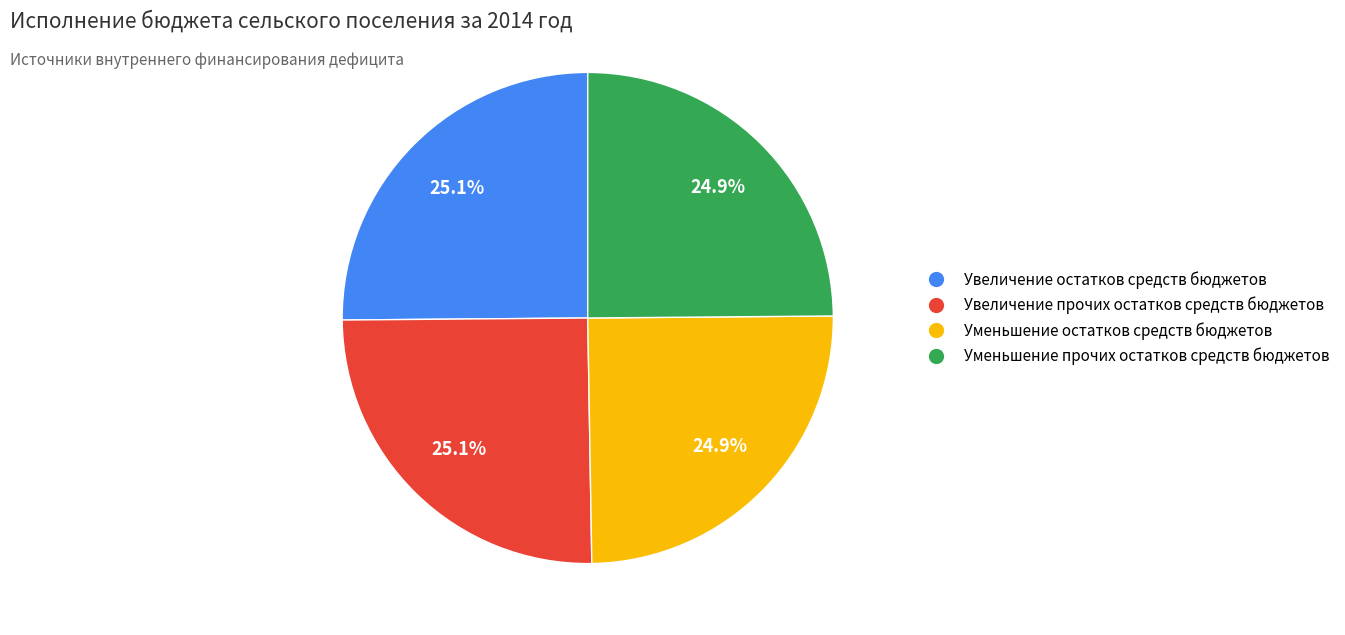

Approximately how many times larger is the value at Уменьшение прочих остатков средств бюджетов compared to Увеличение прочих остатков средств бюджетов?

1.0